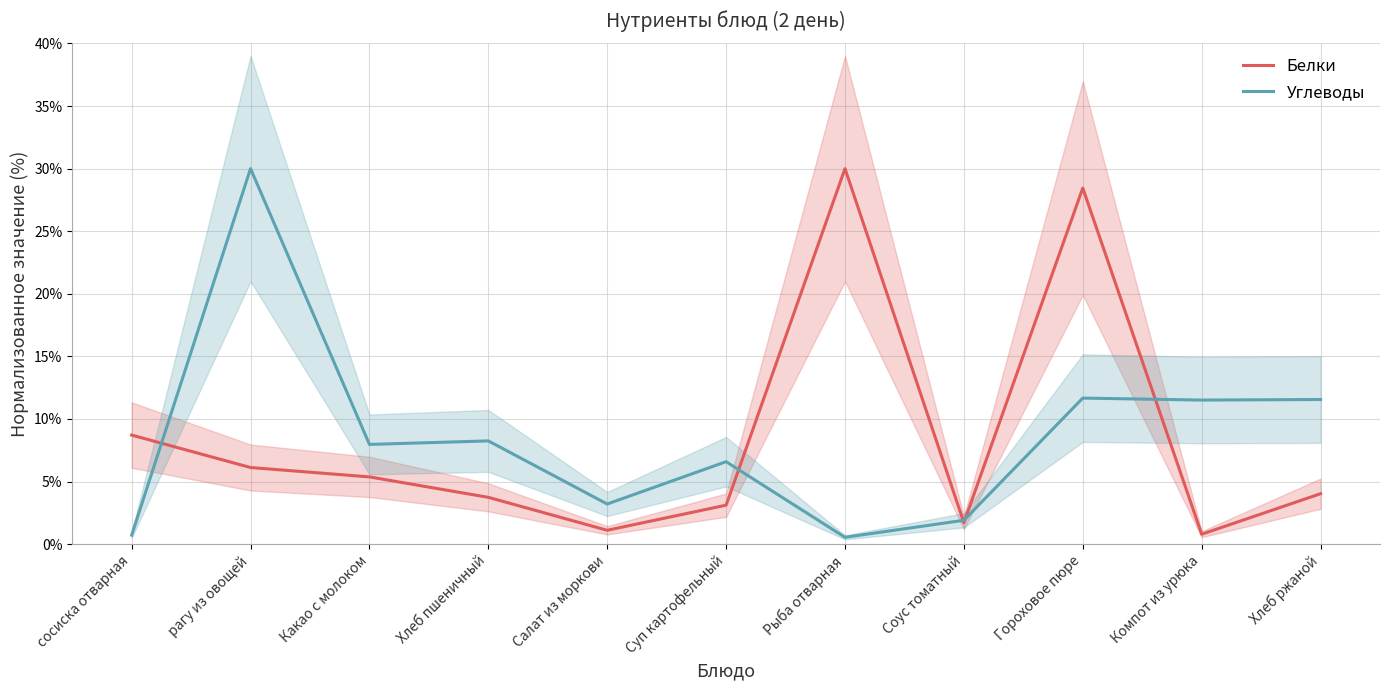

At which category does the chart reach its peak across all series?

Рыба отварная